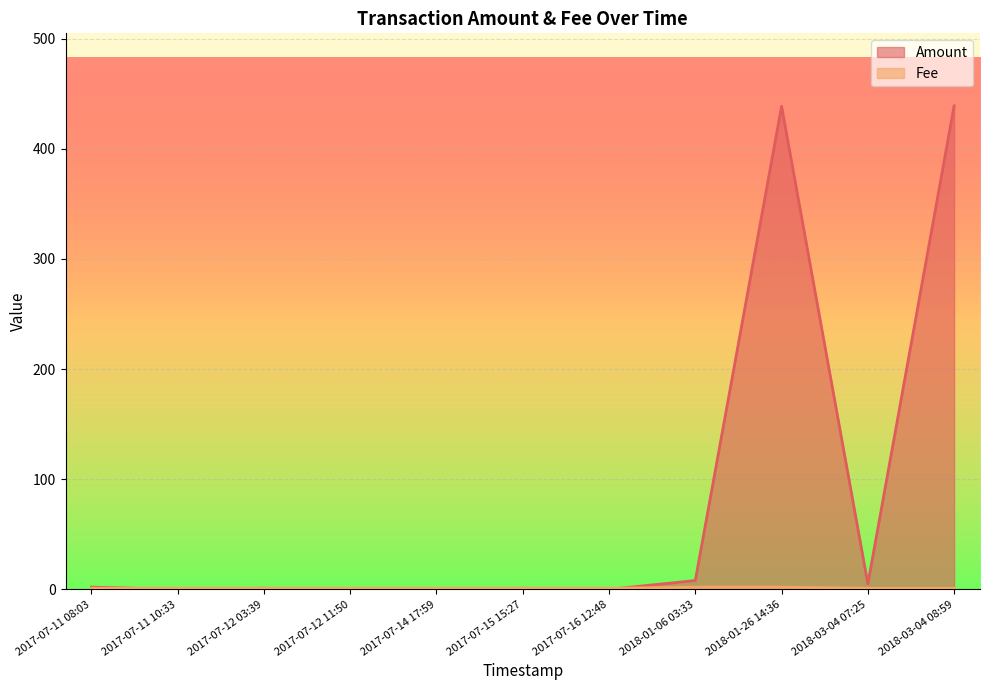

The value of Amount at 2017-07-12 03:39 is 1.0. True or false?

True